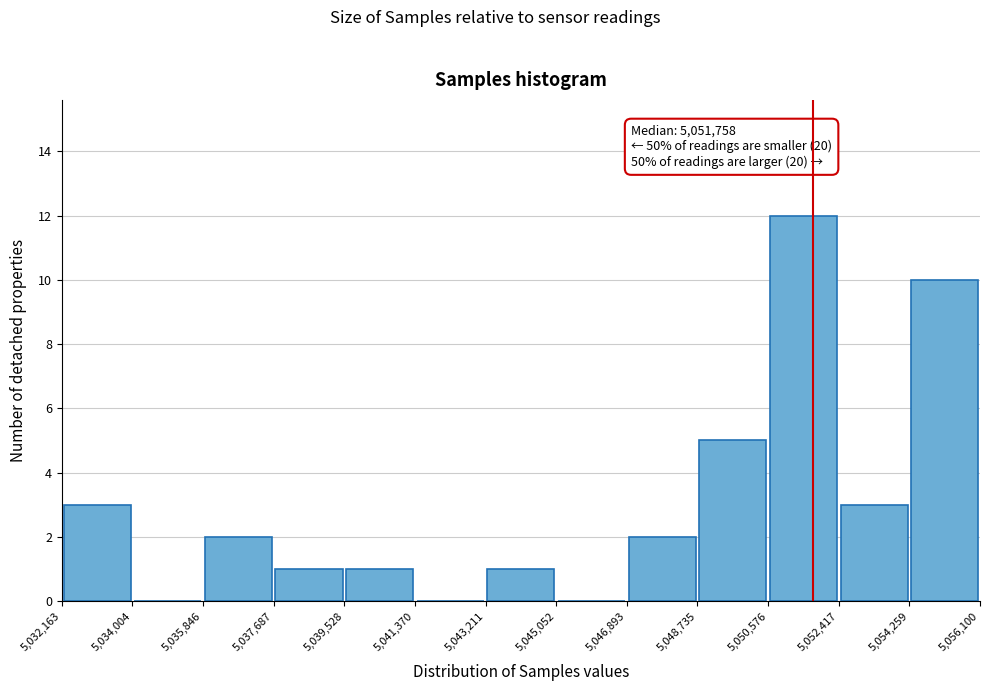

Which range on the x-axis has the tallest bar?

5,050,576 to 5,052,417